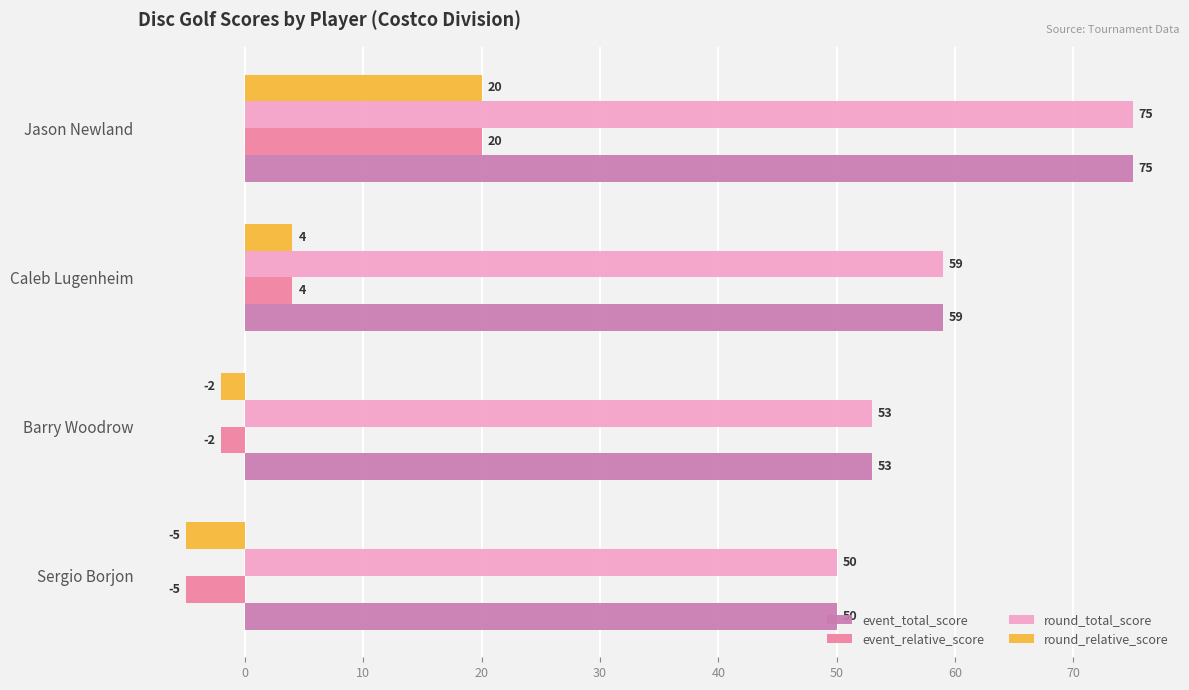

What is the difference between the highest and lowest values at Sergio Borjon?

55